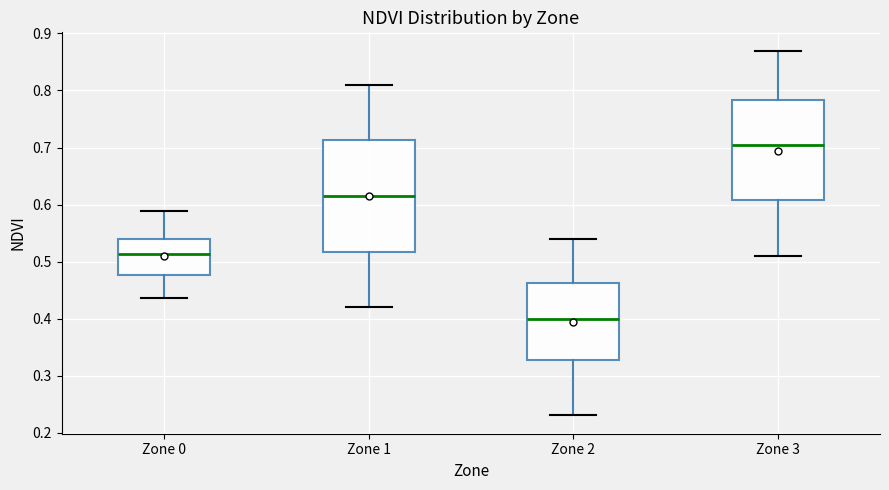

Comparing the boxes themselves (not the whiskers), which one is the tallest?

Zone 1